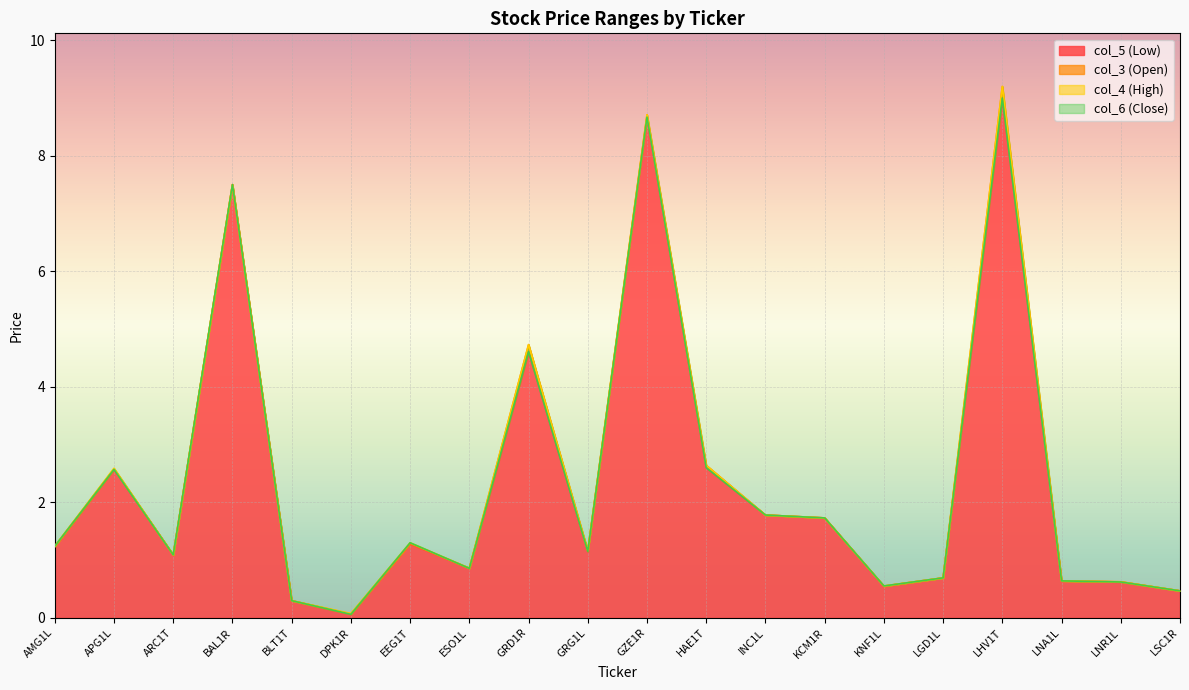

The value of col_6 (Close) at LNA1L is 0.9. True or false?

False